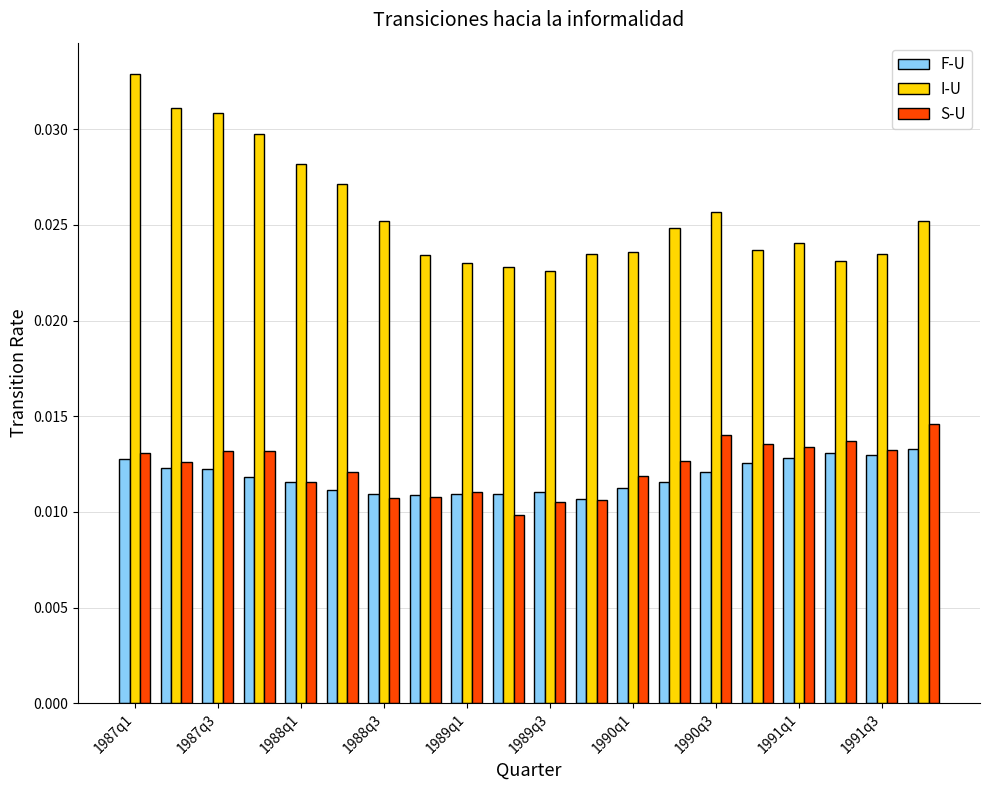

How many F-U values are between 0 and 1?

20